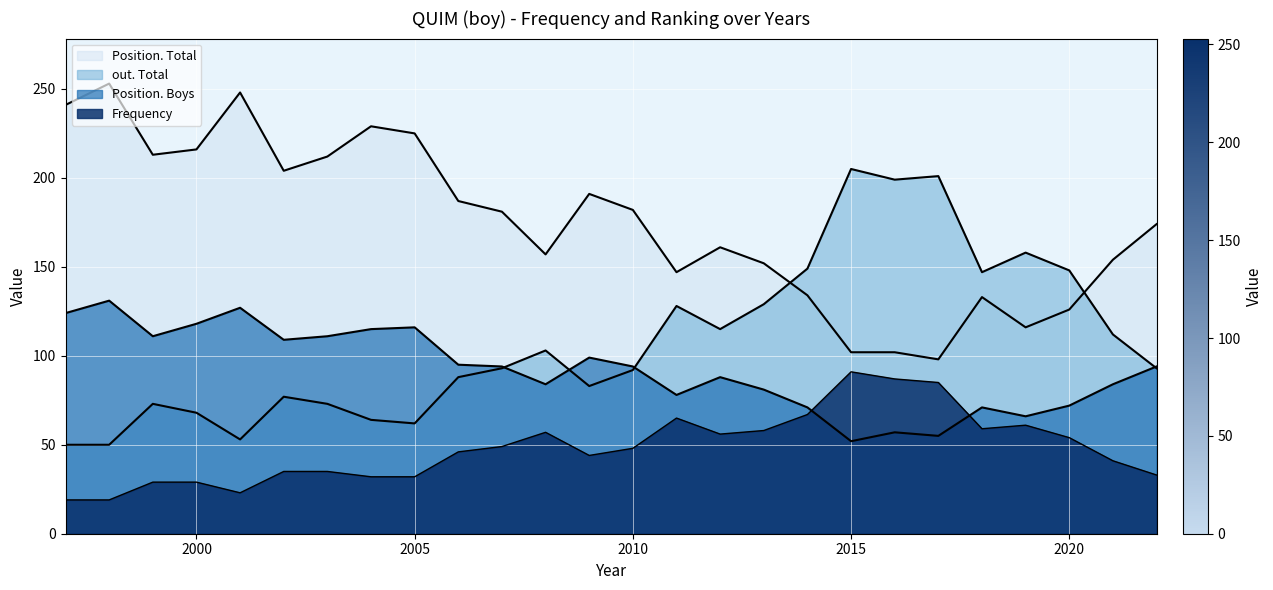

What is the approximate value of Frequency at 2004?

32